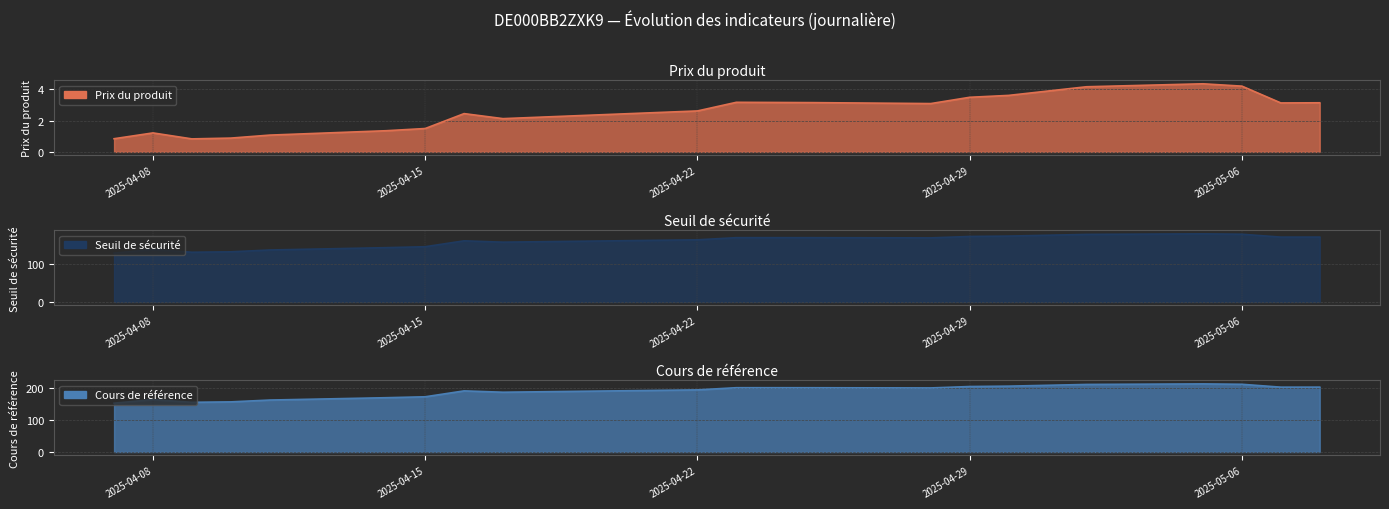

The value of Prix du produit at 2025-04-08 is 1.2. True or false?

True